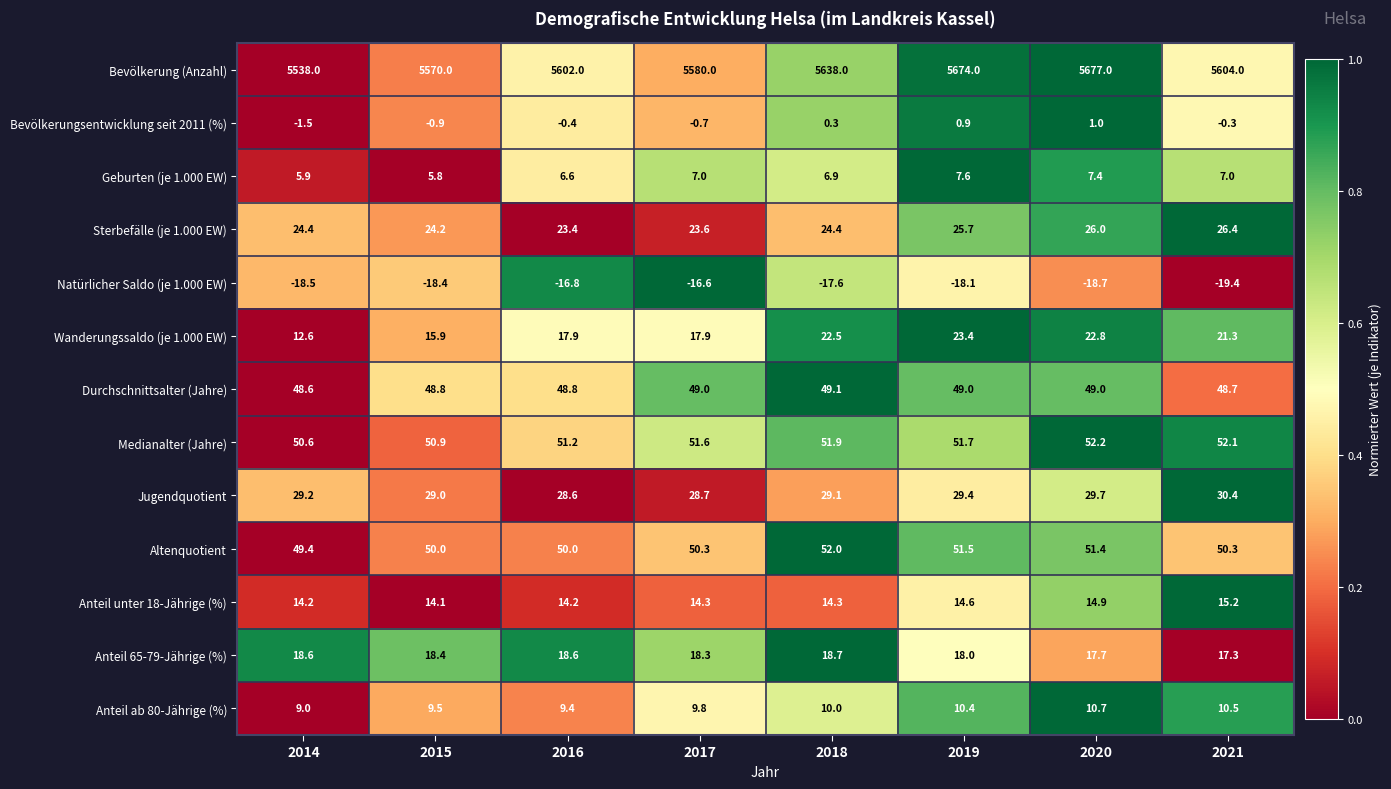

What is the sum of the Bevölkerung (Anzahl) values at 2017 and 2016?

11182.0